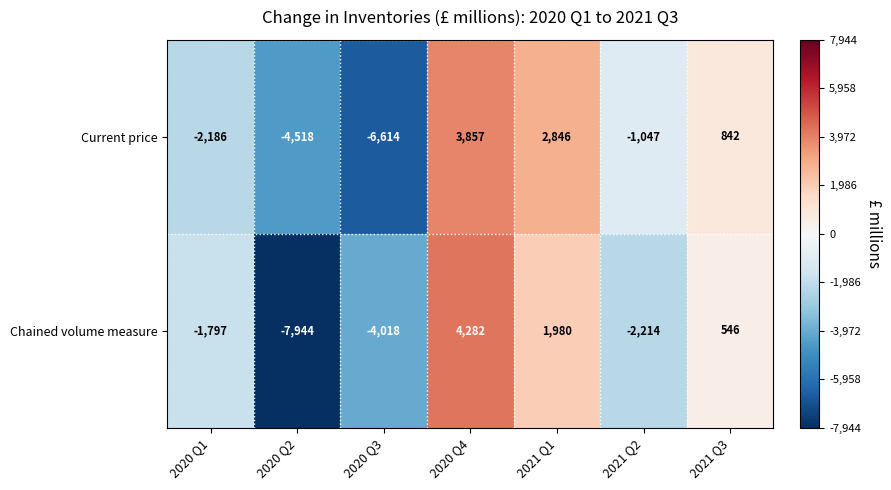

What is the maximum value shown in the chart?

4282